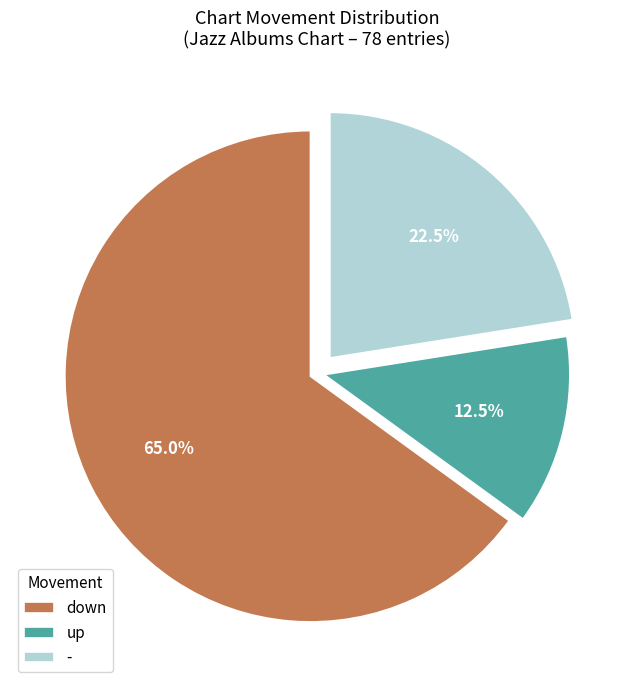

Is there a majority slice in this chart?

Yes